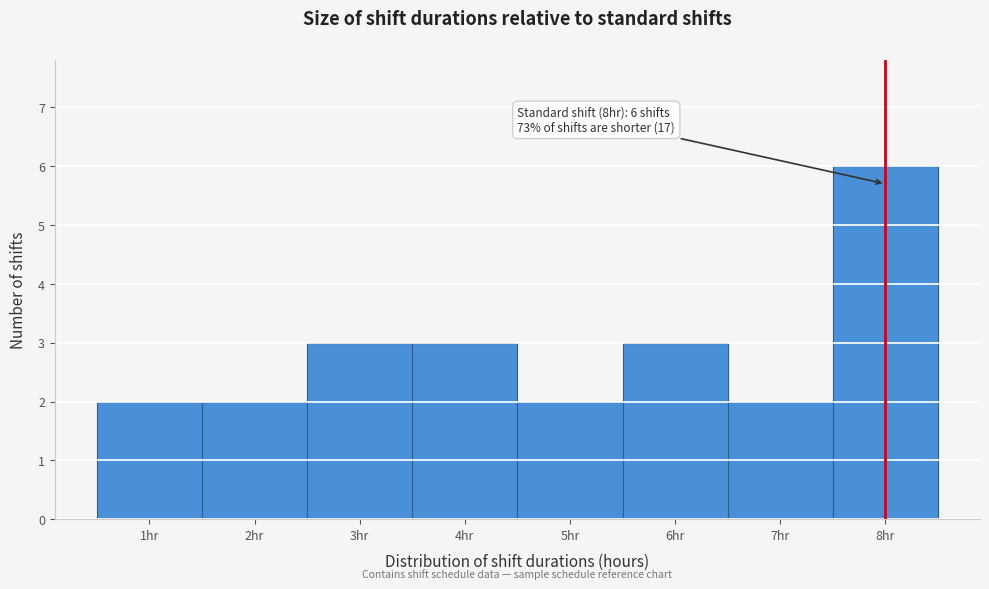

Which range on the x-axis has the tallest bar?

7.5 to 8.5